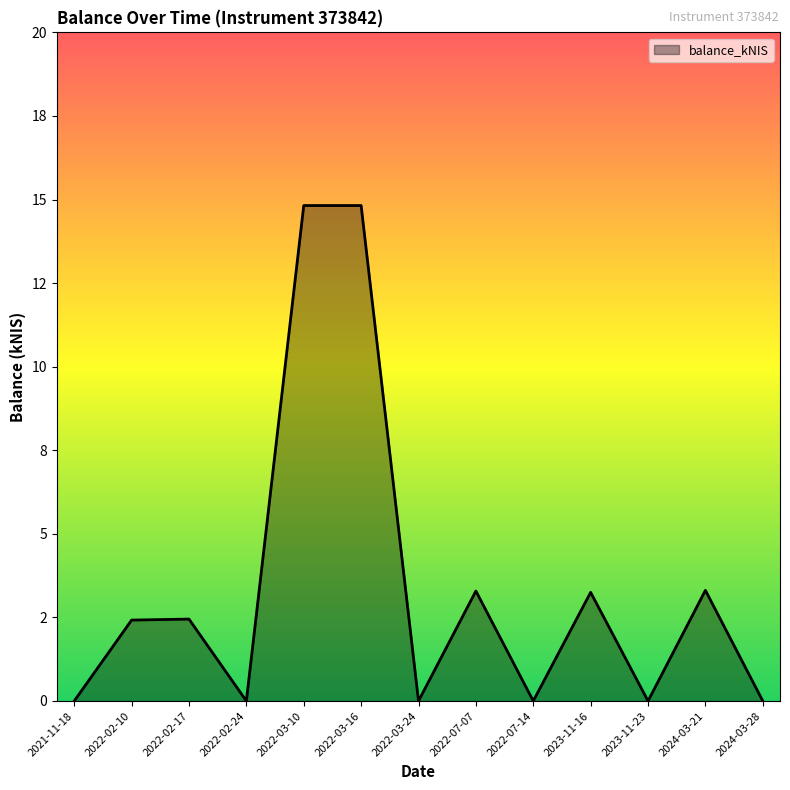

Does the chart have visible grid lines?

No